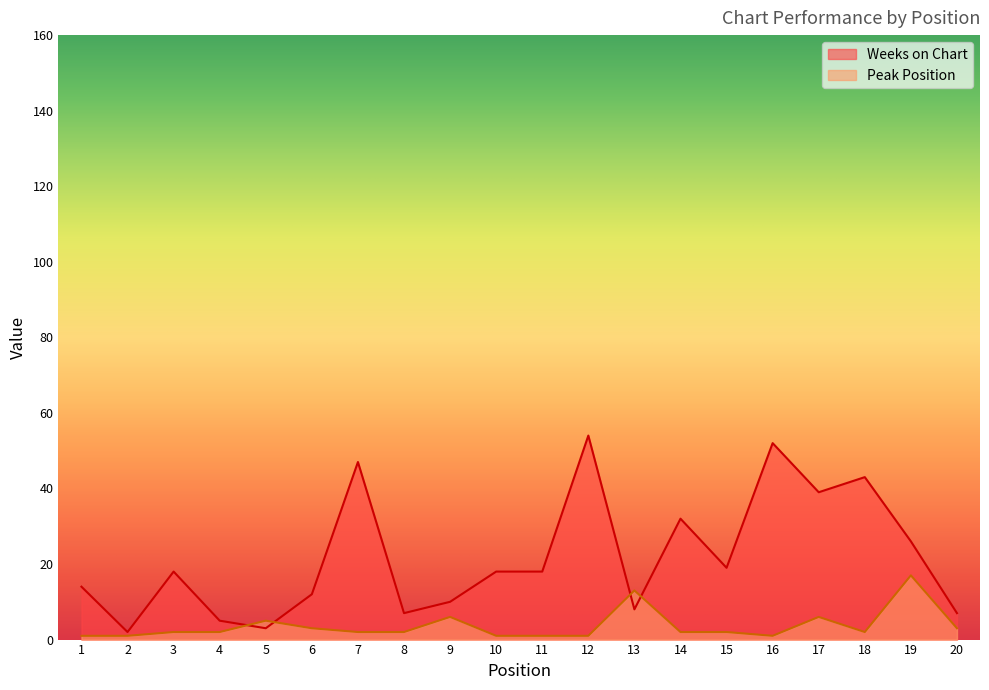

True or false: Weeks on Chart has more than 0 interior local peaks.

True